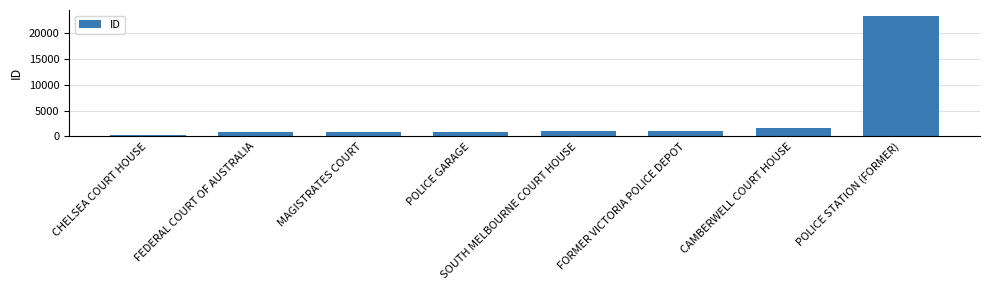

Count the number of data series in this chart.

1